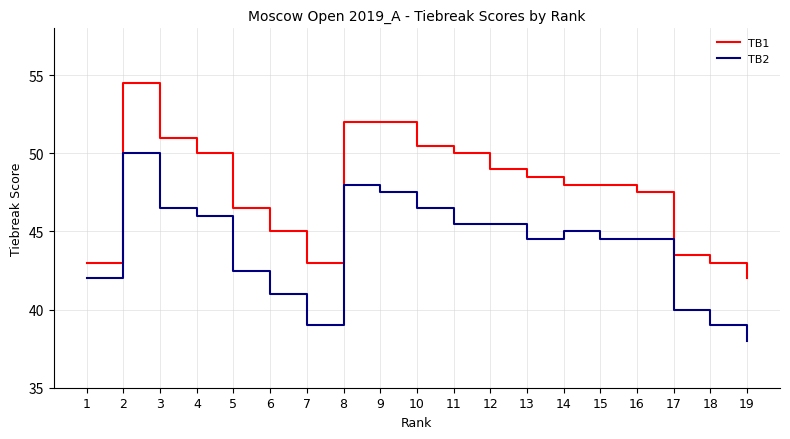

True or false: TB1 has more than 0 interior local peaks.

True